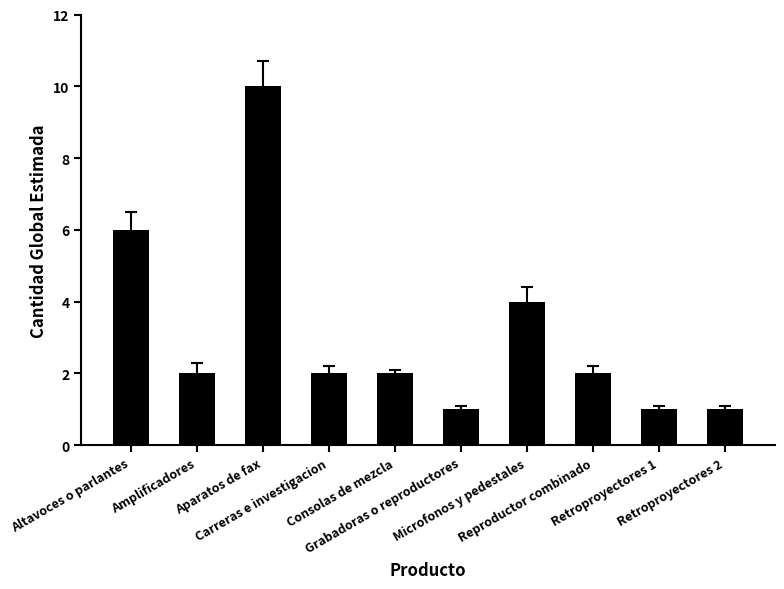

What position from the left is Altavoces o parlantes?

1